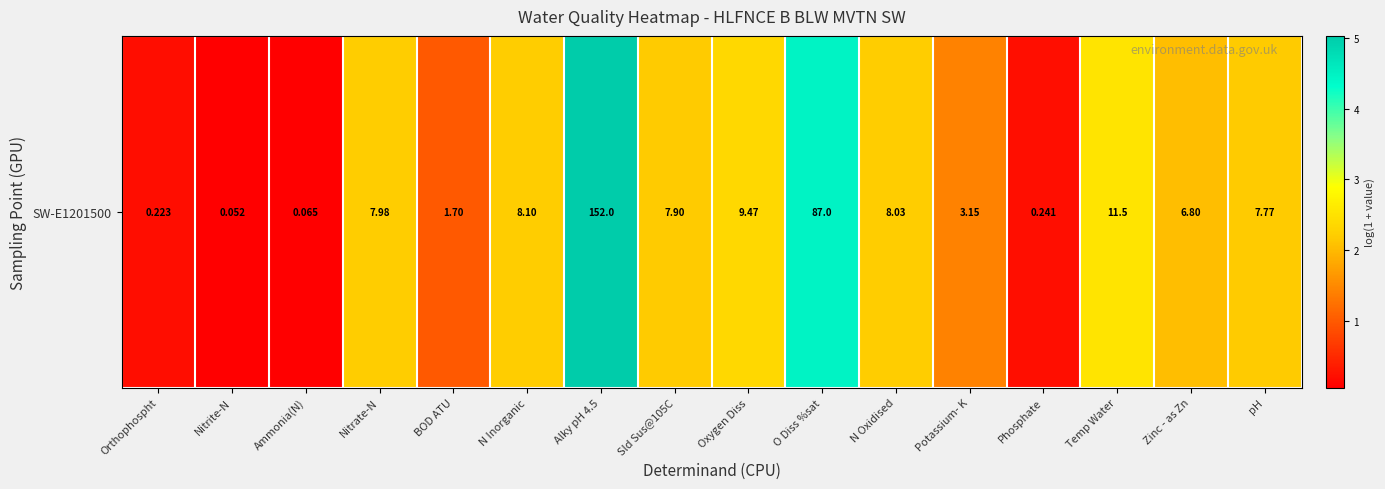

What is the approximate value at N Oxidised?

2.2